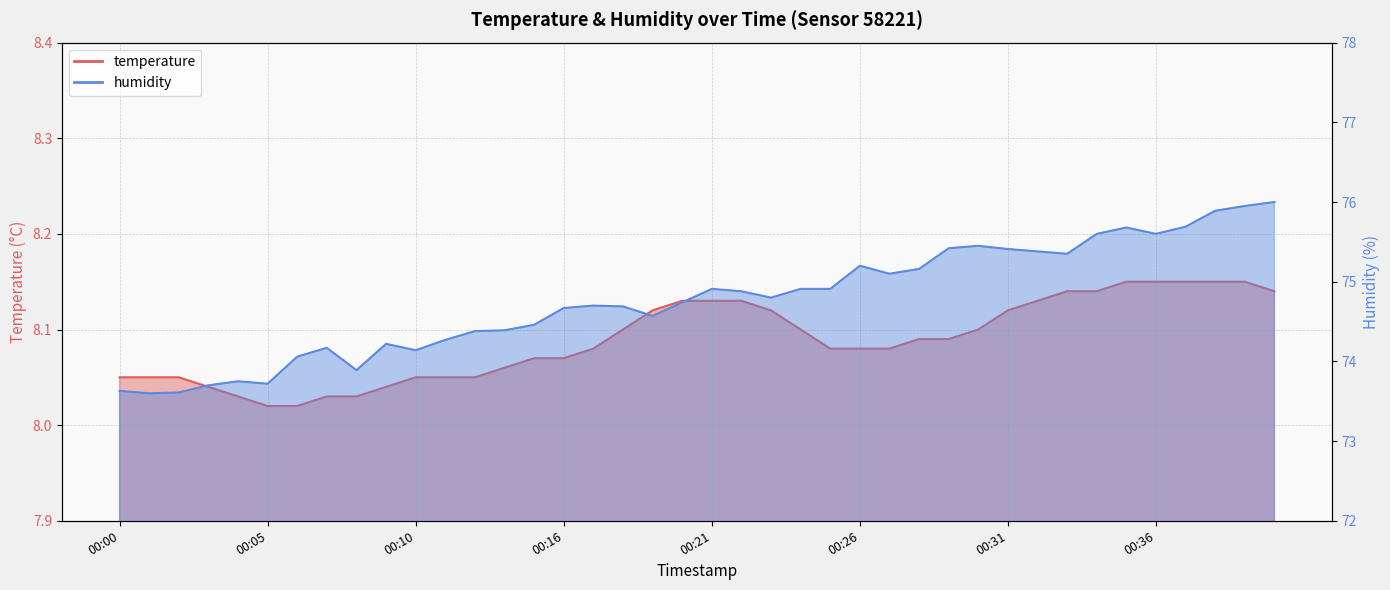

Does the chart have visible grid lines?

Yes